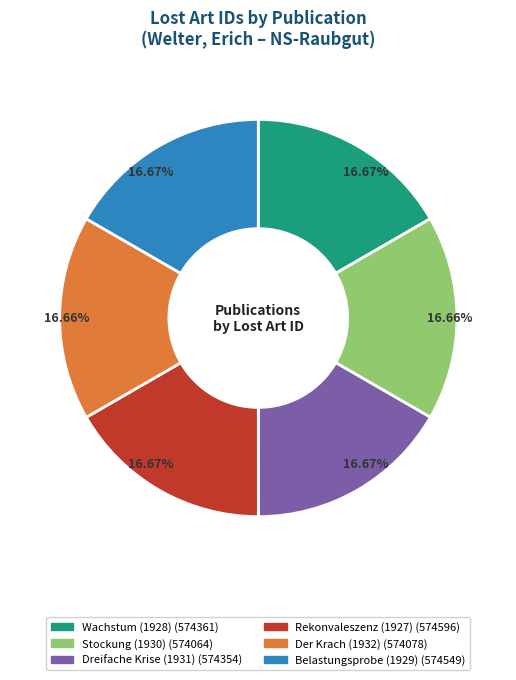

True or false: Rekonvaleszenz (1927) accounts for 30% of the total.

False